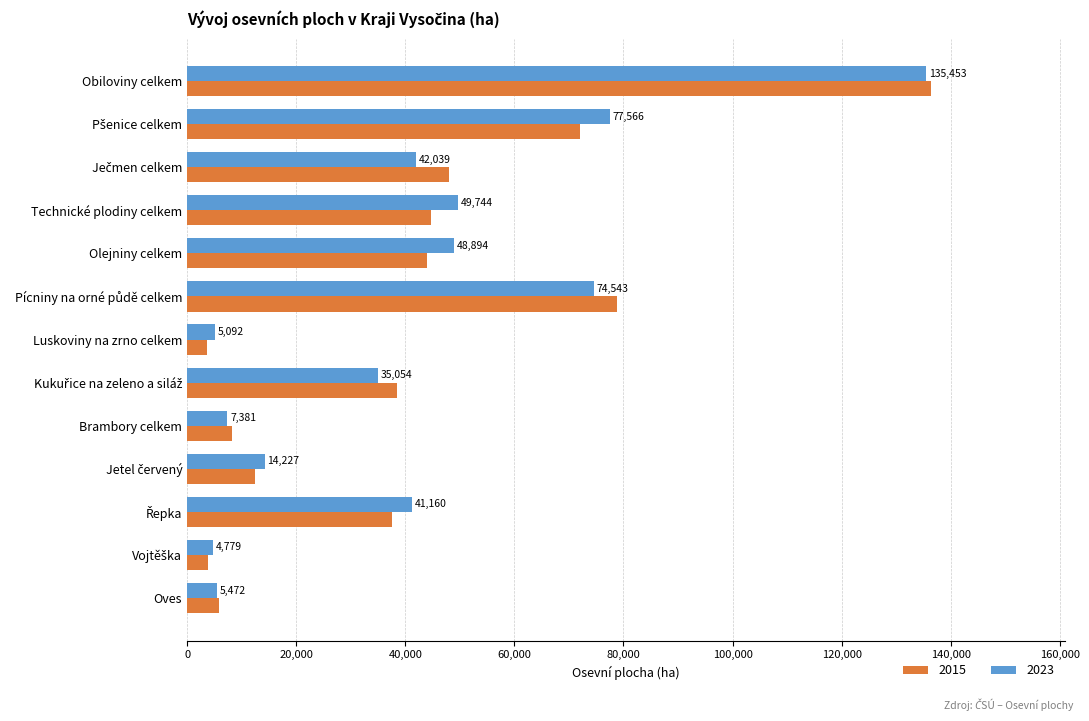

At which category is the sum across all series the highest?

Obiloviny celkem